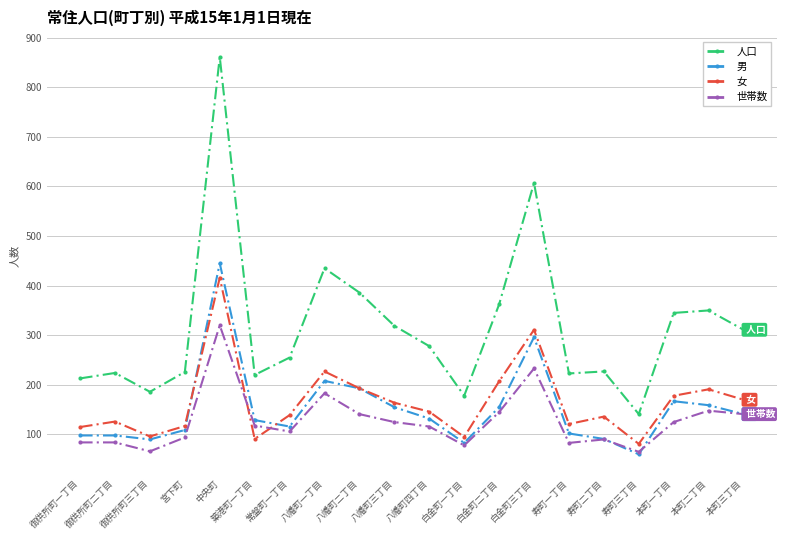

True or false: 世帯数 and 人口 cross at least once.

False